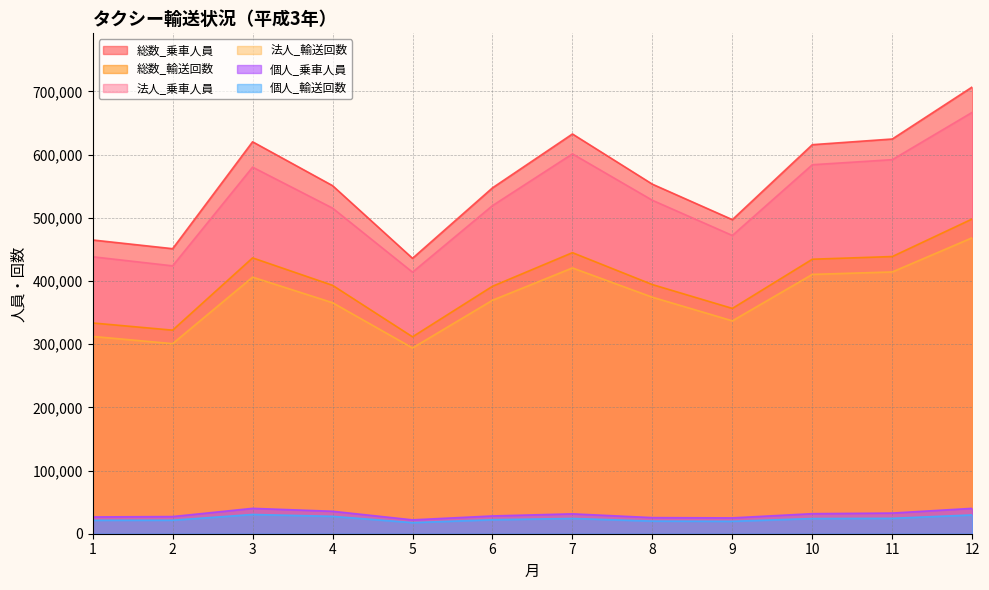

Rank the series at 1 from lowest to highest value.

個人_輸送回数, 個人_乗車人員, 法人_輸送回数, 総数_輸送回数, 法人_乗車人員, 総数_乗車人員